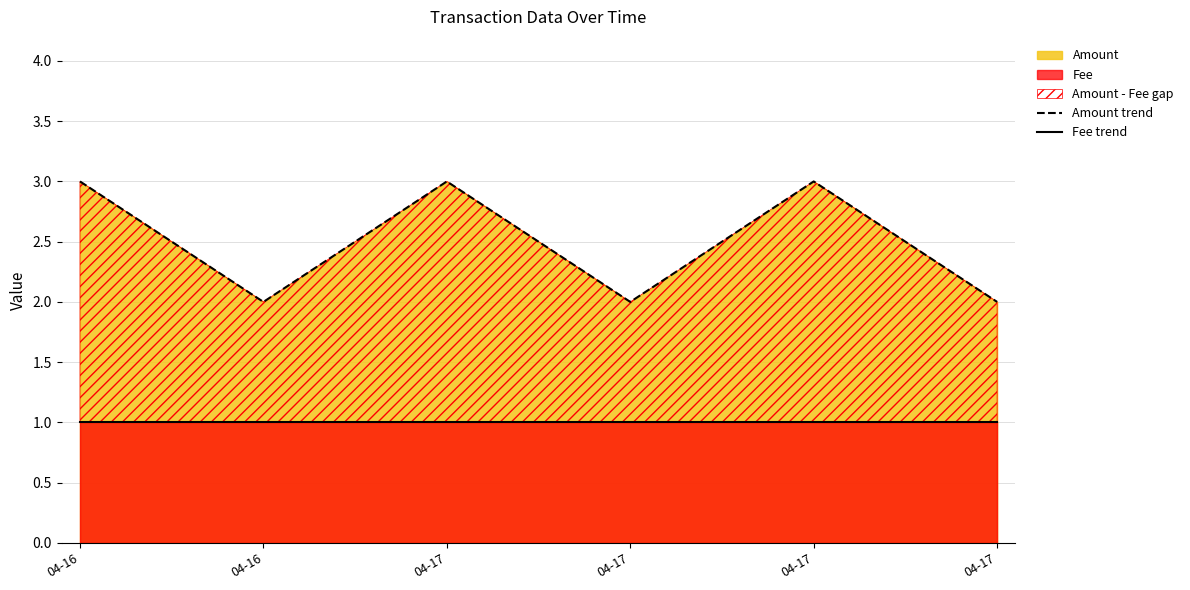

True or false: Fee trend and Amount trend cross at least once.

False